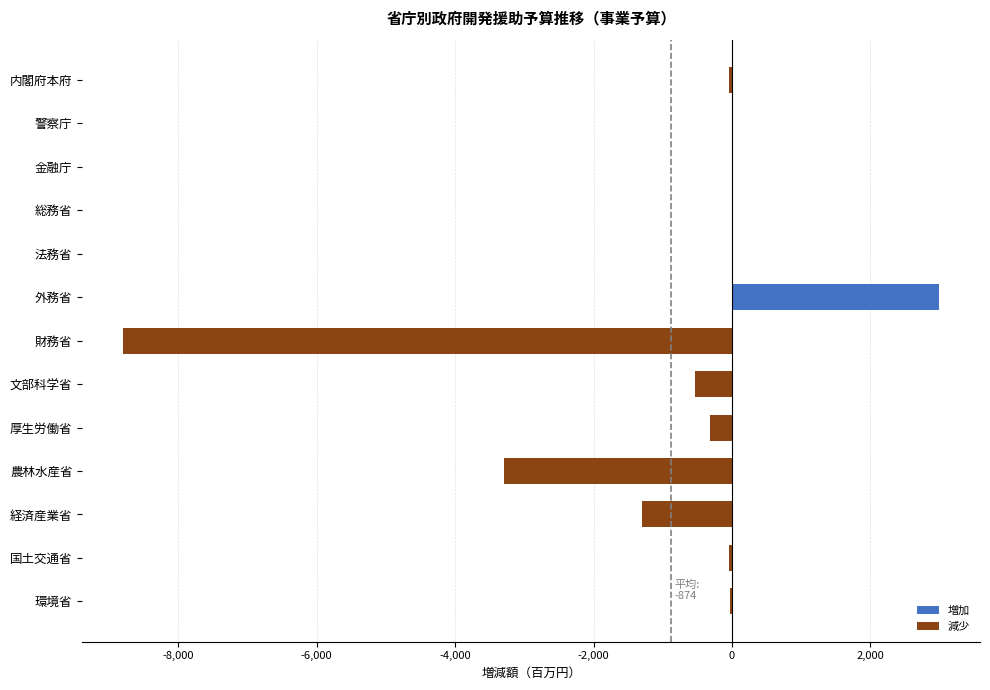

Are the bars grouped side by side (vs. stacked)?

No